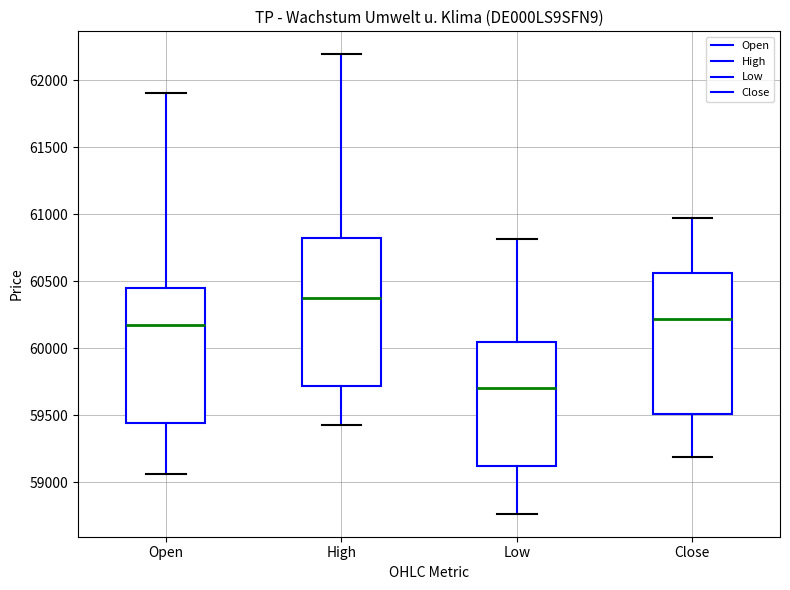

Reading left to right, read every box against the y-axis: the position of its median line, the range the box covers, and the ends of its whiskers. The values are not printed on the chart, so give them approximately, as read against the axis.

Open: median 60150, box 59450 to 60450, whiskers 59050 to 61900
High: median 60400, box 59700 to 60800, whiskers 59450 to 62200
Low: median 59700, box 59100 to 60050, whiskers 58750 to 60800
Close: median 60200, box 59500 to 60550, whiskers 59200 to 60950